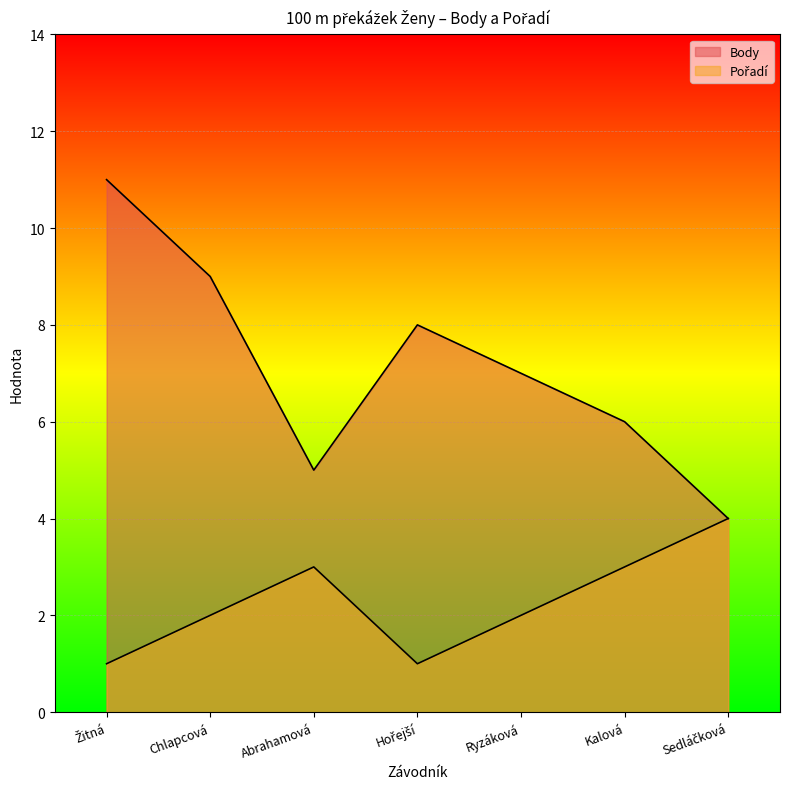

List the series in order of their peak value, highest first.

Body, Pořadí